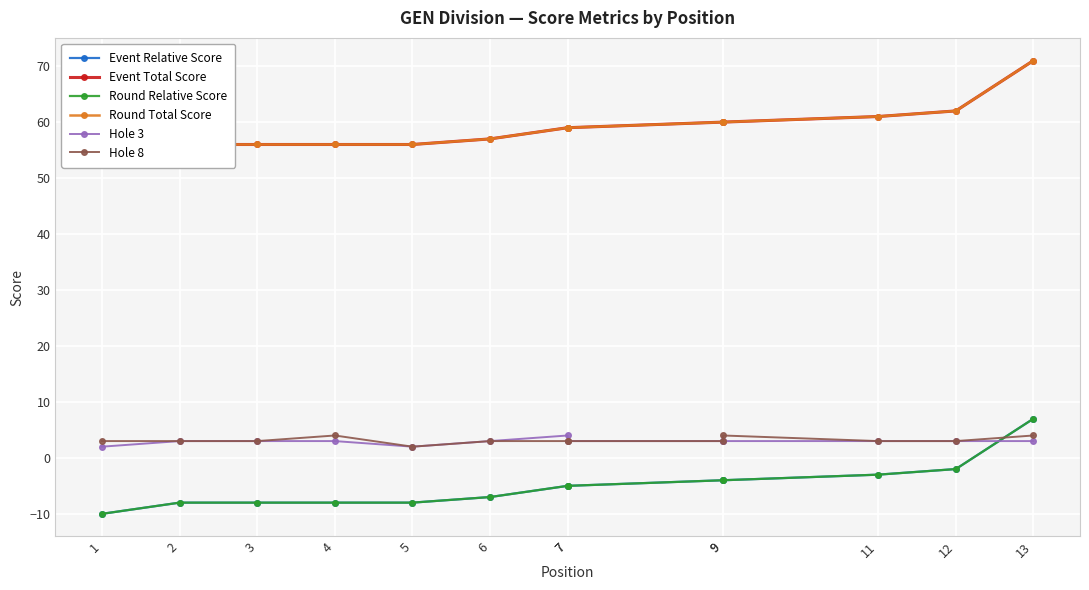

True or false: Round Relative Score and Event Relative Score cross at least once.

False